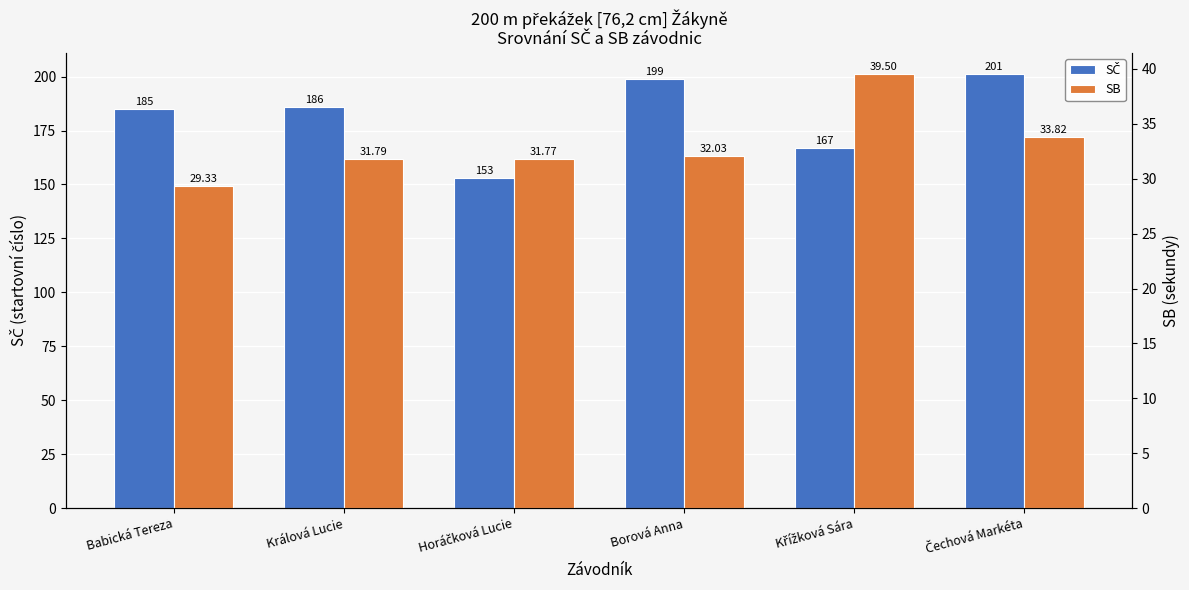

What position from the left is Borová Anna?

4